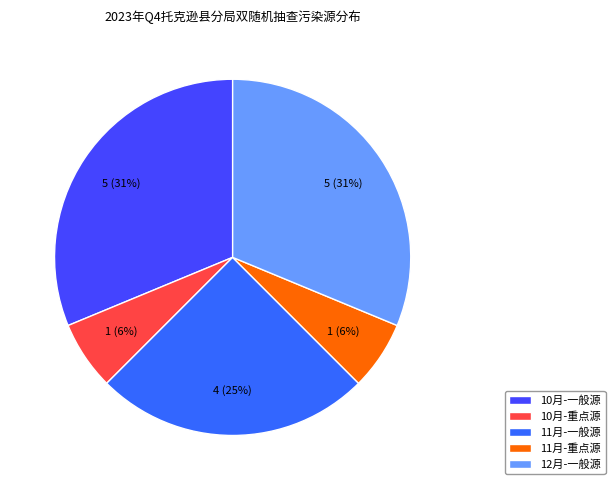

Which slice is the largest?

一般源